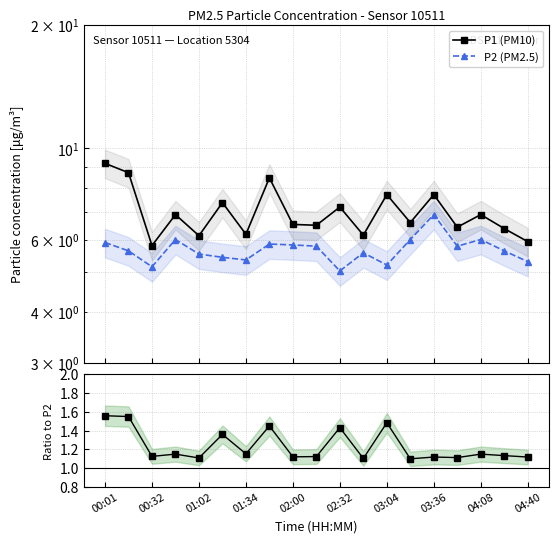

What is the maximum value for P2 (PM2.5)?

6.9